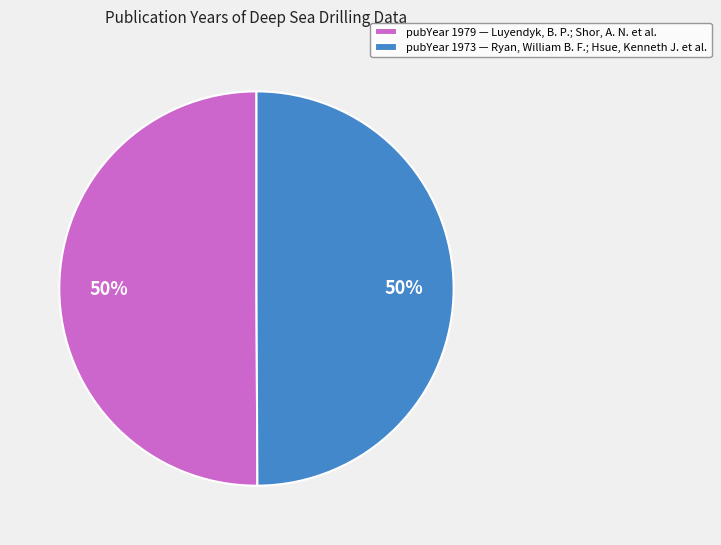

Is the sum of pubYear 1979 — Luyendyk, B. P.; Shor, A. N. et al. and pubYear 1973 — Ryan, William B. F.; Hsue, Kenneth J. et al. greater than half?

Yes